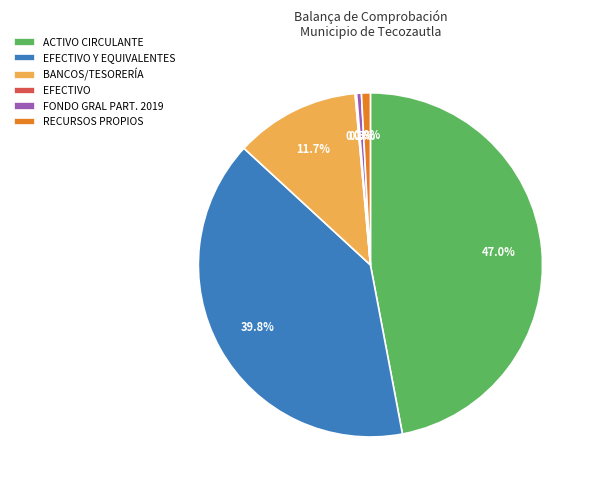

Which has a higher value, ACTIVO CIRCULANTE or BANCOS/TESORERÍA?

ACTIVO CIRCULANTE